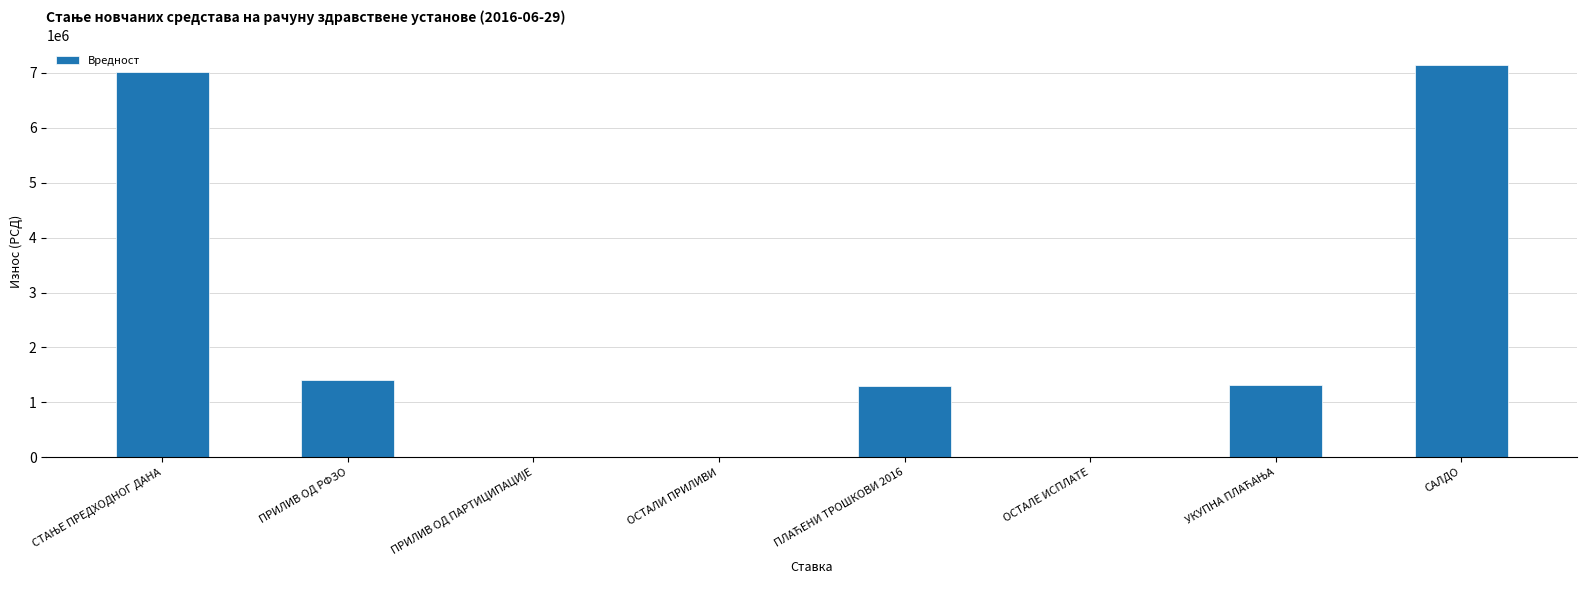

What is the maximum value shown in the chart?

7143318.6